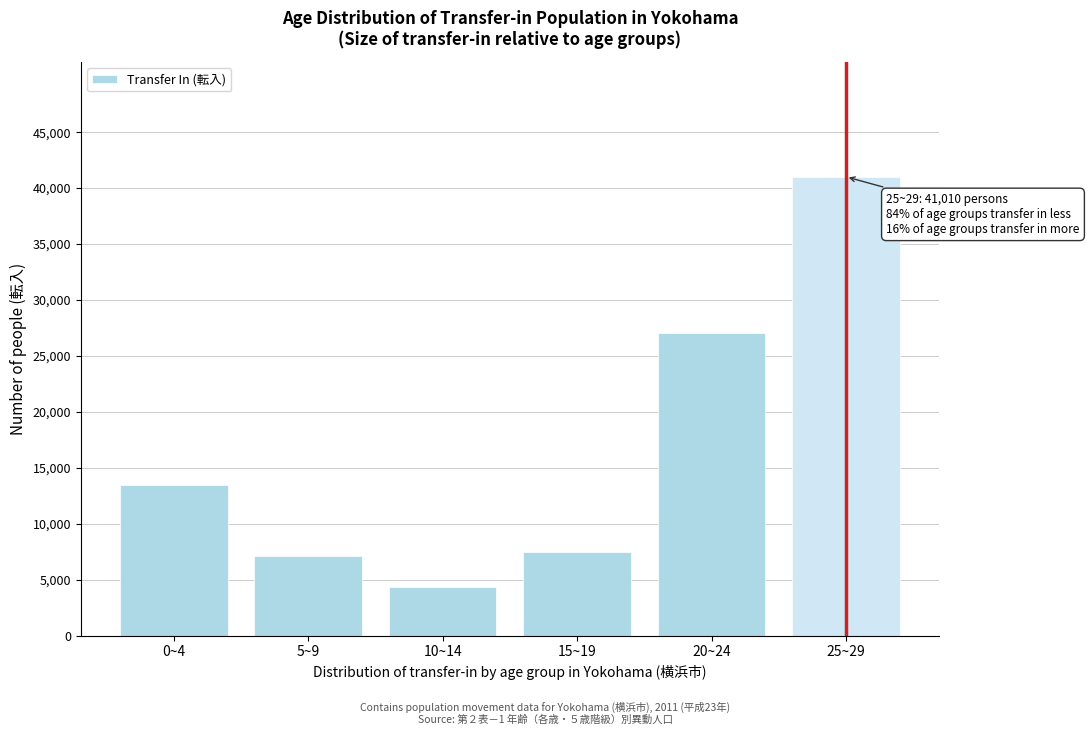

Reading left to right, what are all the values shown in this chart?

0~4=13425	5~9=7112	10~14=4361	15~19=7493	20~24=27080	25~29=41010